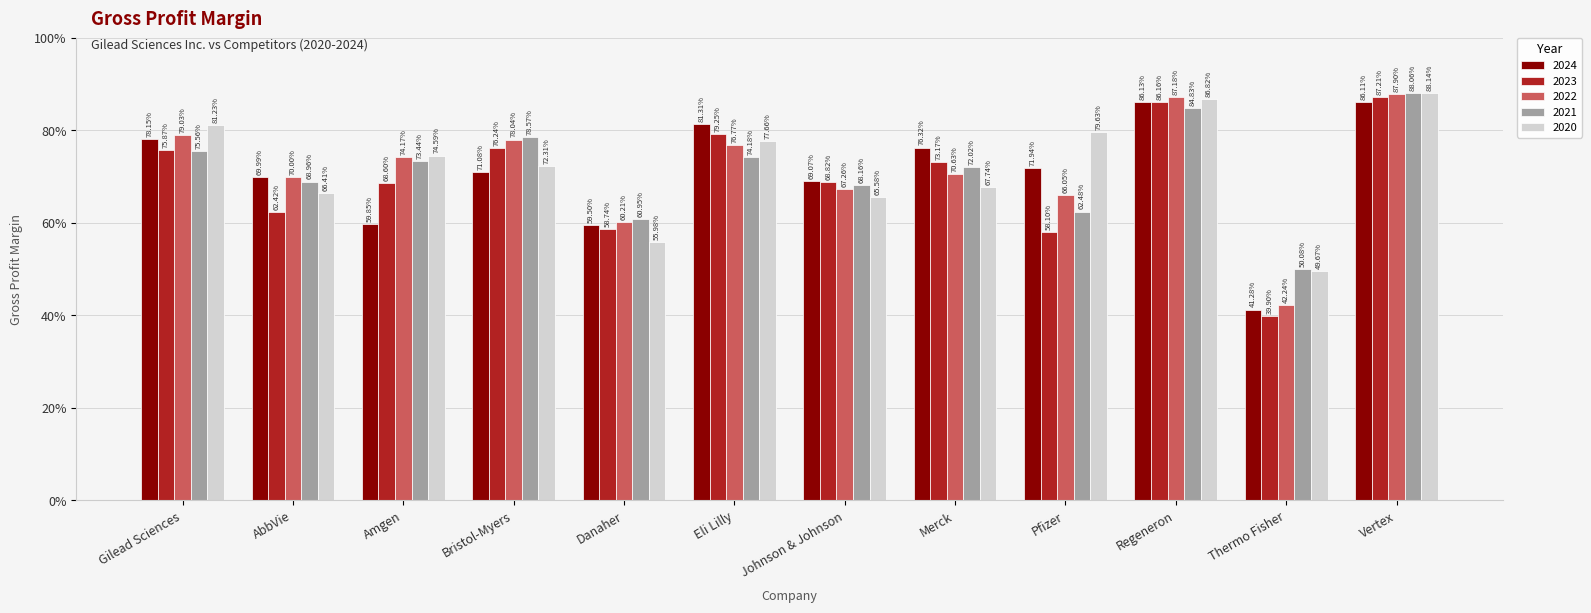

What is the label of the 6th bar from the left?

Eli Lilly